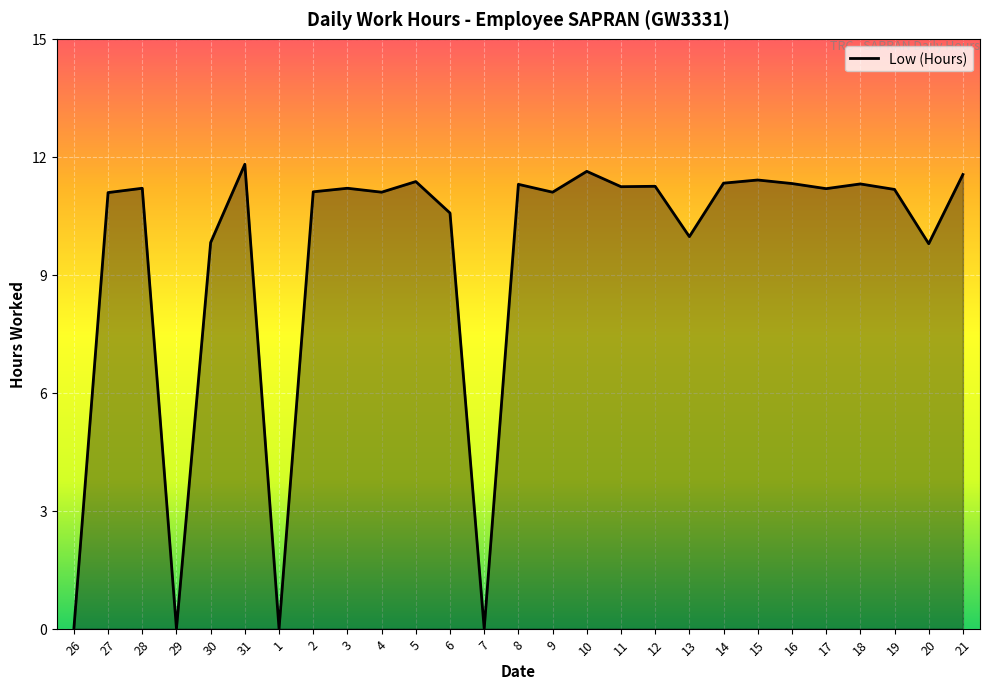

What is the difference between the values at 28 and 26?

11.2